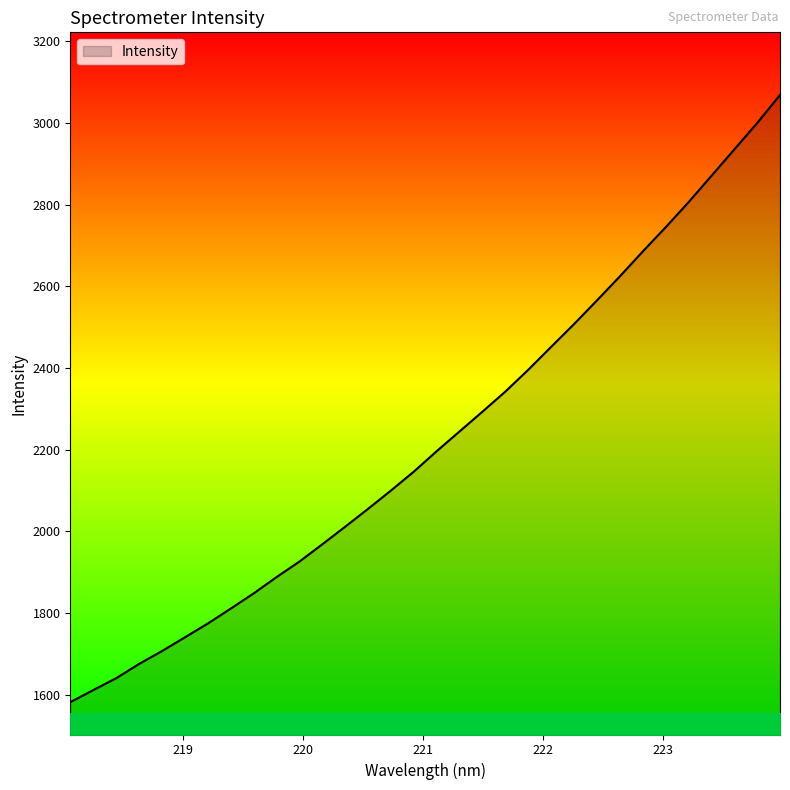

What is the maximum value shown in the chart?

3068.0